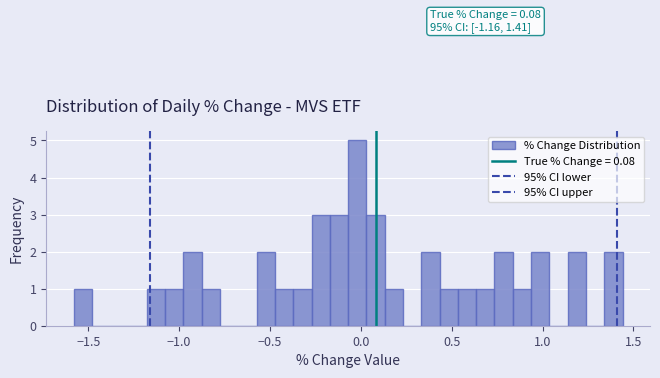

Read against the x-axis, roughly where is the centre of the tallest bar?

0.00